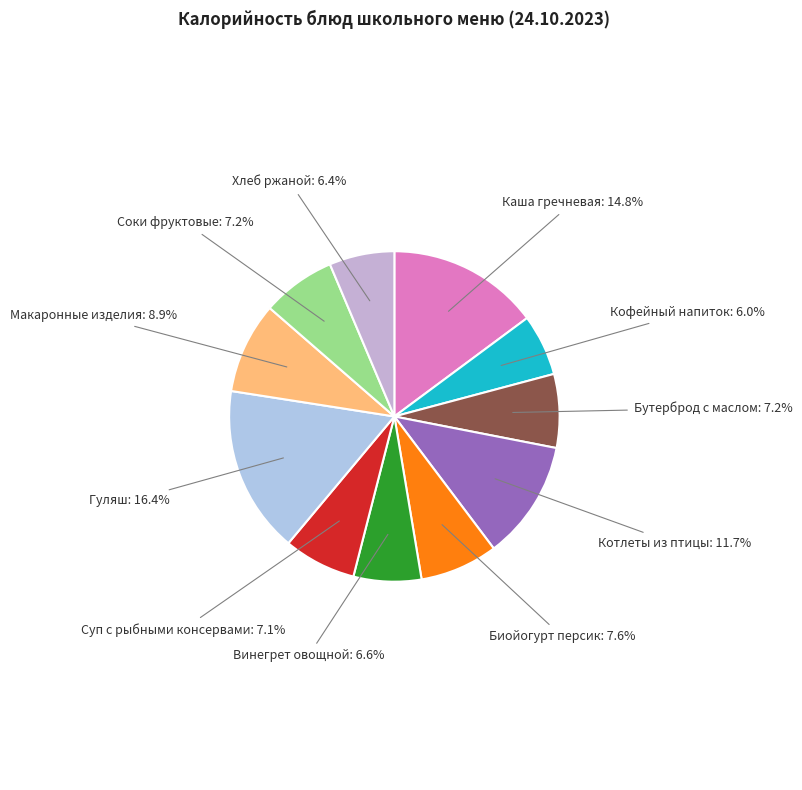

How many segments does this pie chart have?

11